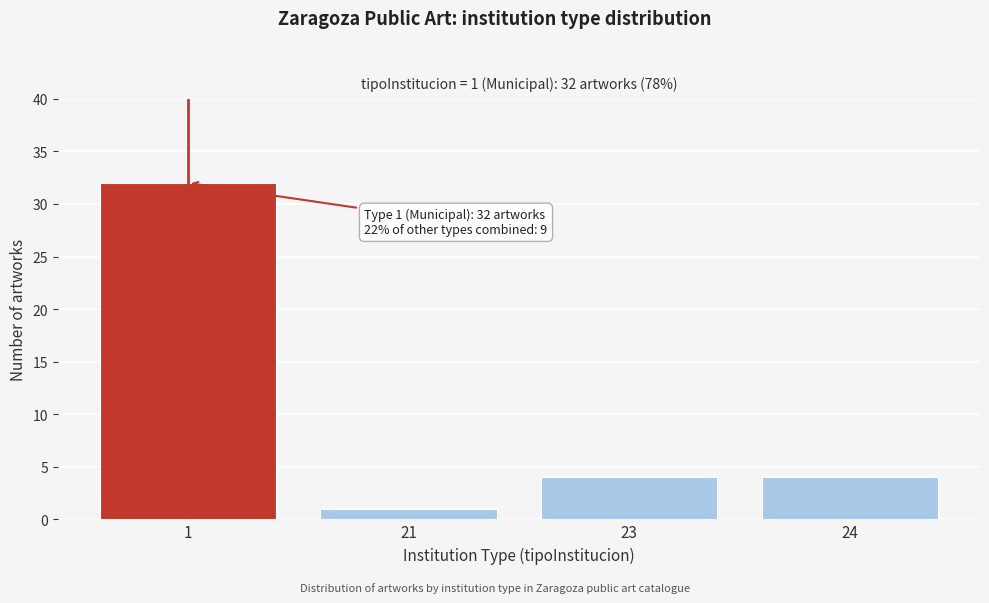

Reading left to right, list all the values displayed in this chart.

1=32	21=1	23=4	24=4